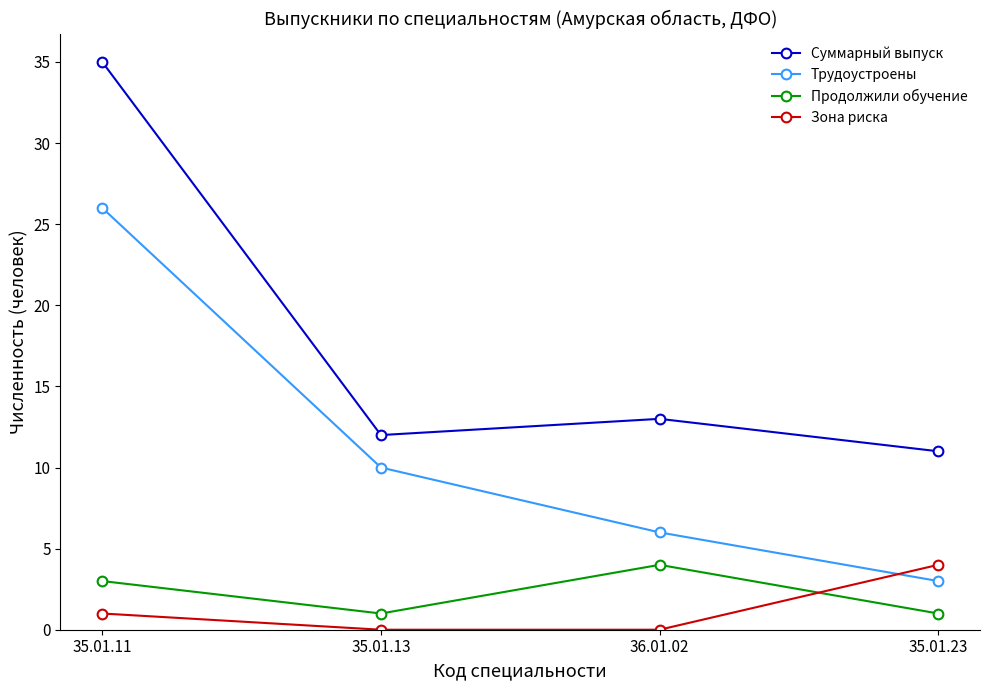

Is the value of Продолжили обучение at 35.01.13 greater than the value of Трудоустроены at 35.01.11?

No